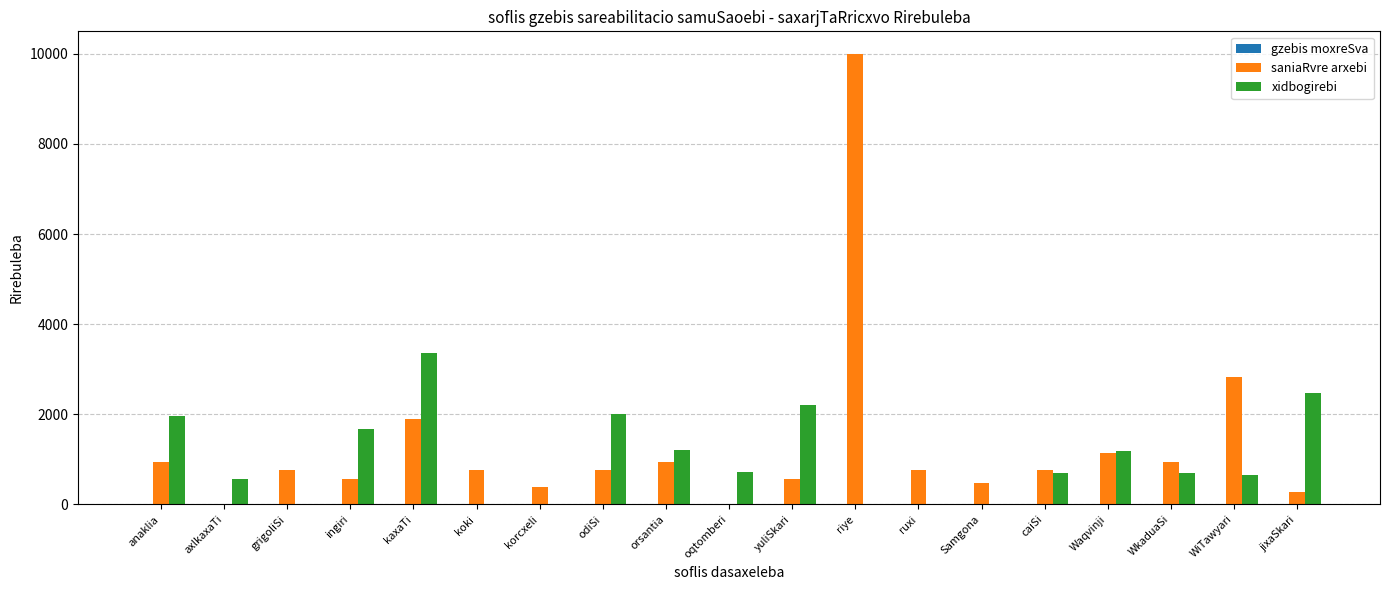

What is the difference between the saniaRvre arxebi values at jixaSkari and axlkaxaTi?

283.0